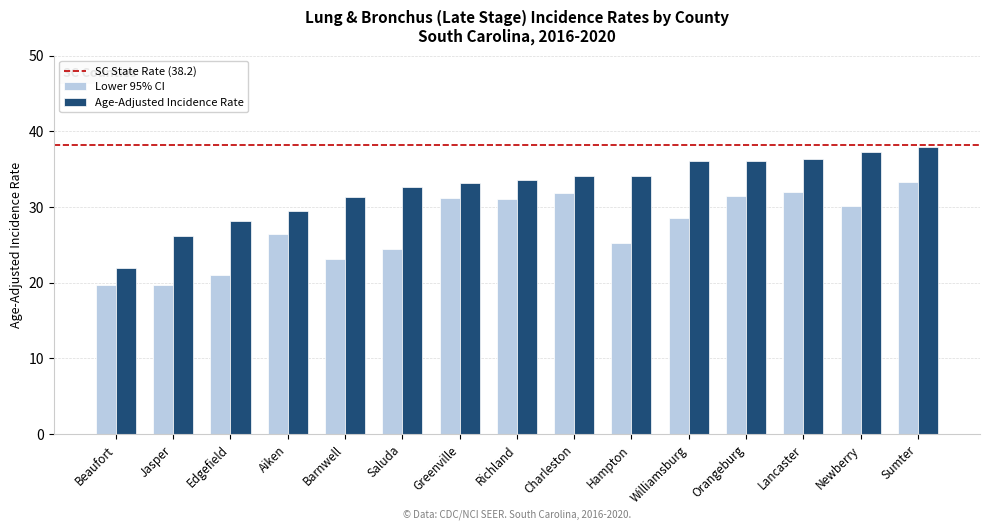

Which series has the widest spread of values?

Age-Adjusted Incidence Rate